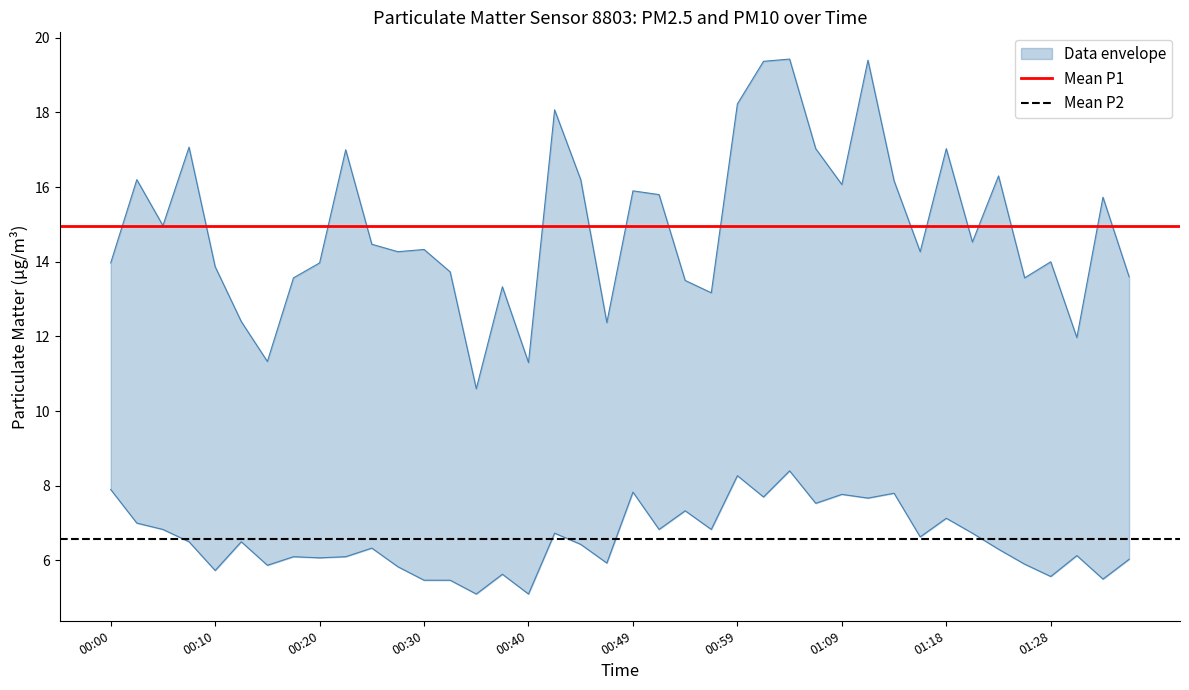

True or false: Mean P1 has a value of 10.1 at 00:00.

False